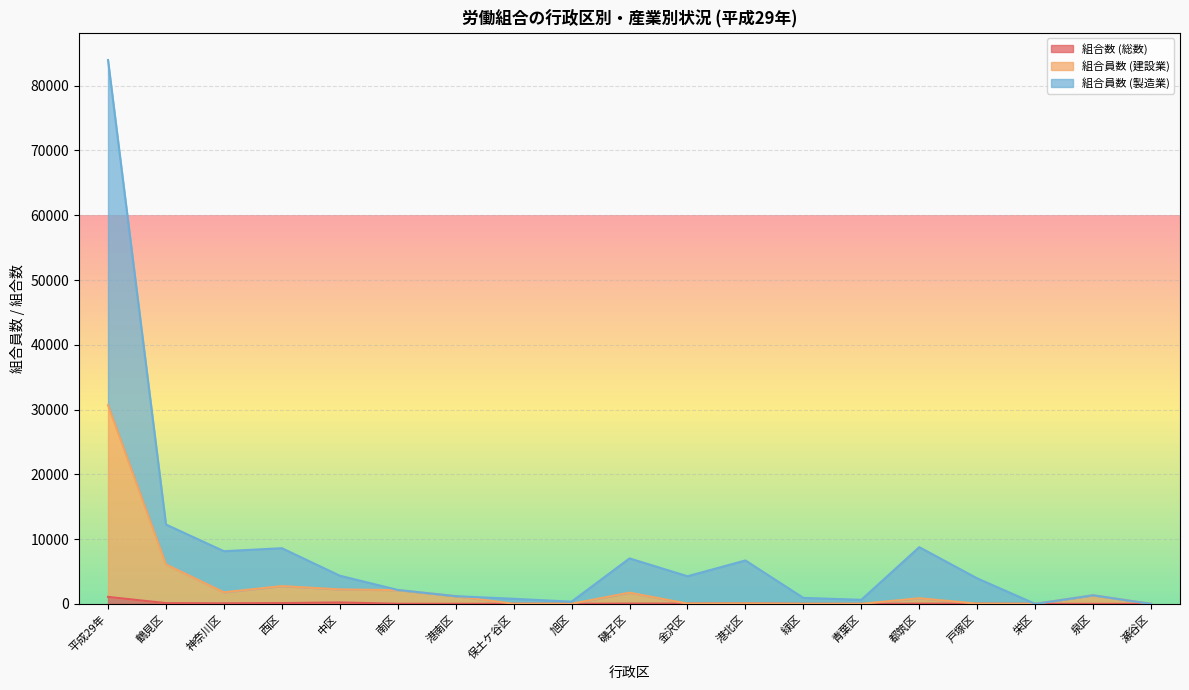

Reading left to right, transcribe all the data shown in this chart.

組合数 (総数): 平成29年=1090	鶴見区=129	神奈川区=102	西区=134	中区=233	南区=32	港南区=23	保土ケ谷区=31	旭区=27	磯子区=56	金沢区=55	港北区=83	緑区=23	青葉区=20	都筑区=50	戸塚区=49	栄区=17	泉区=13	瀬谷区=13
組合員数 (建設業): 平成29年=30696	鶴見区=6101	神奈川区=1800	西区=2759	中区=2243	南区=2134	港南区=1202	保土ケ谷区=31	旭区=27	磯子区=1741	金沢区=55	港北区=83	緑区=23	青葉区=20	都筑区=884	戸塚区=49	栄区=17	泉区=1339	瀬谷区=13
組合員数 (製造業): 平成29年=83961	鶴見区=12261	神奈川区=8144	西区=8607	中区=4362	南区=2166	港南区=1202	保土ケ谷区=795	旭区=356	磯子区=7032	金沢区=4276	港北区=6715	緑区=936	青葉区=639	都筑区=8768	戸塚区=3950	栄区=17	泉区=1339	瀬谷区=13